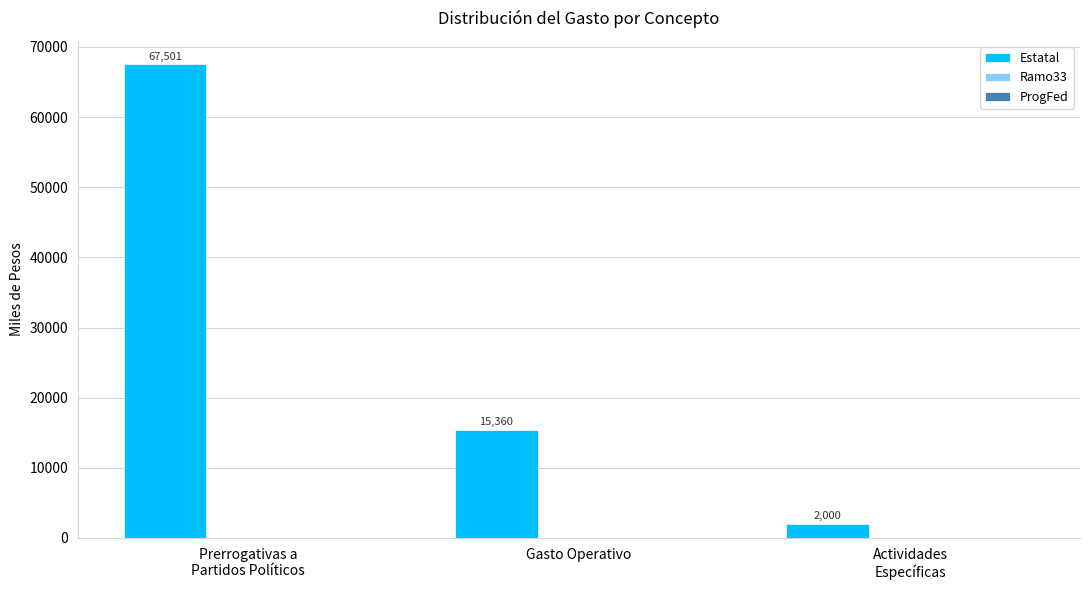

Between Gasto Operativo and Actividades
Específicas, which is larger?

Gasto Operativo